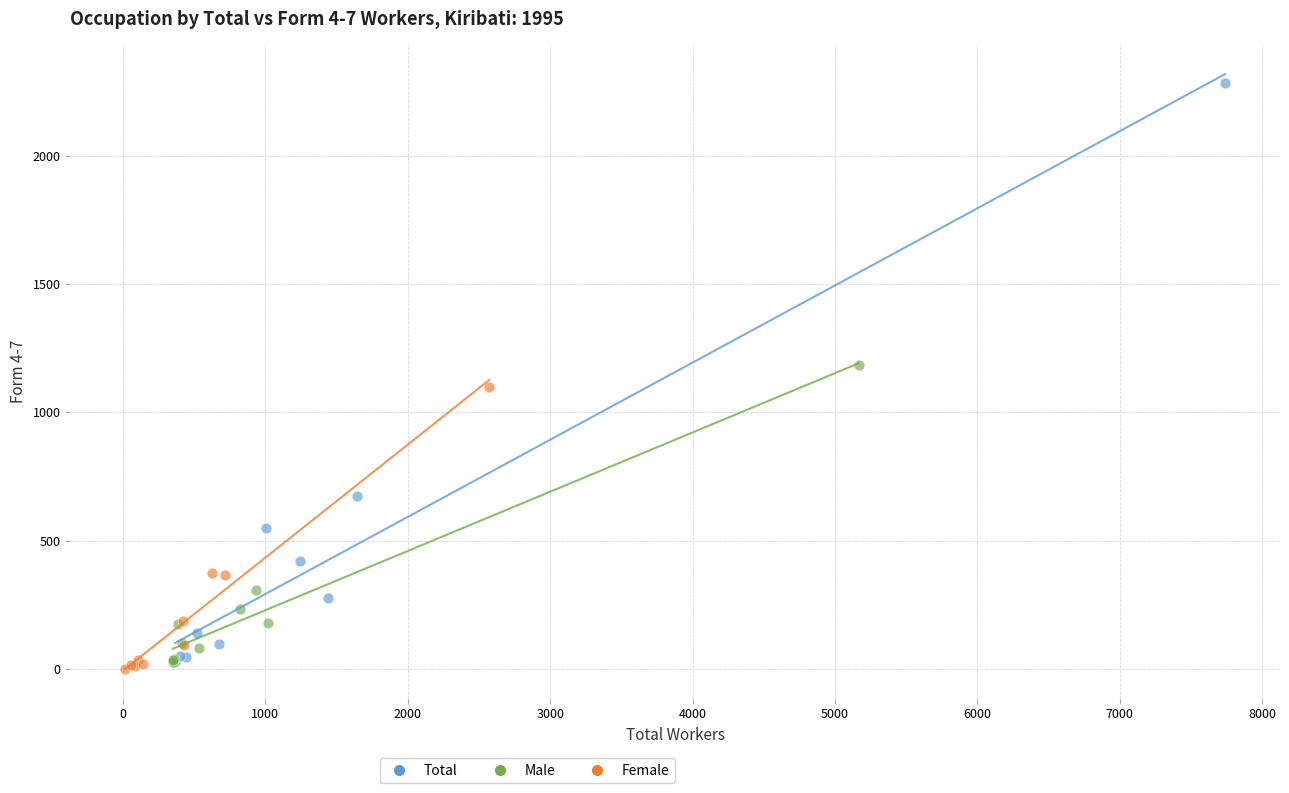

Which series has the widest spread of Y values?

Total